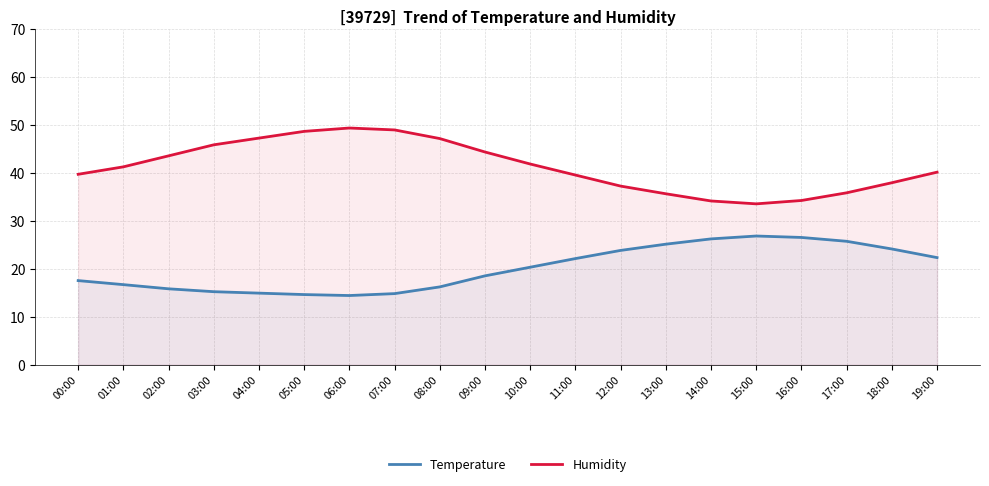

What is the spread (max minus min) of values at 07:00?

34.1